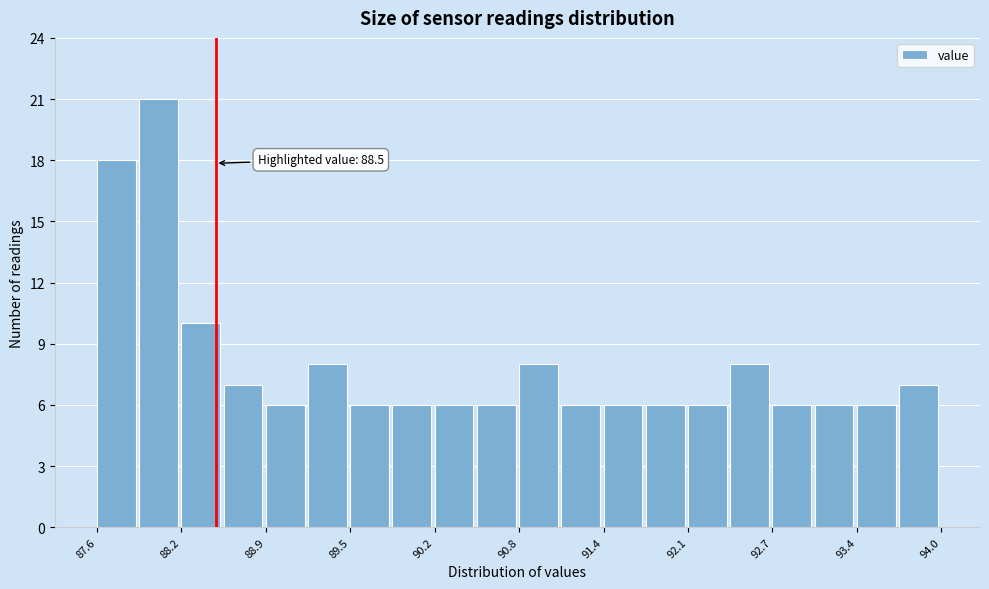

Read against the x-axis, roughly where is the centre of the tallest bar?

88.1